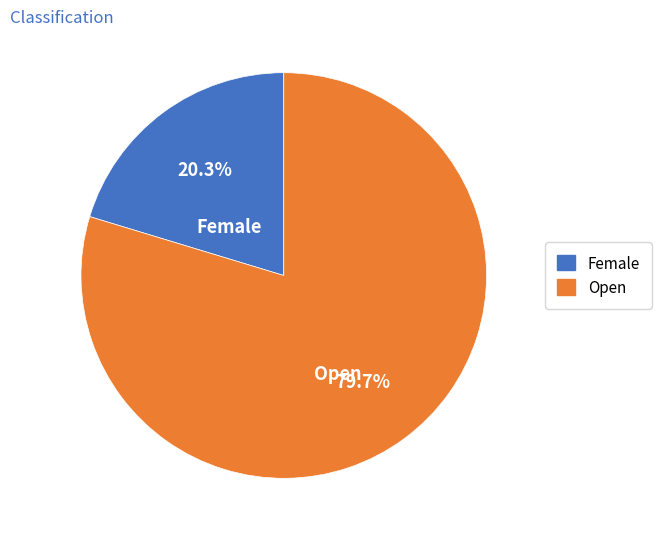

How many segments does this pie chart have?

2